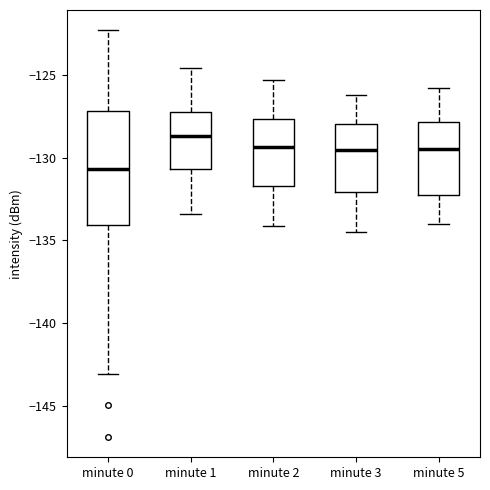

Where does the median line of the box for minute 5 sit on the y-axis? The values are not printed on the chart, so give them approximately, as read against the axis.

-129.5